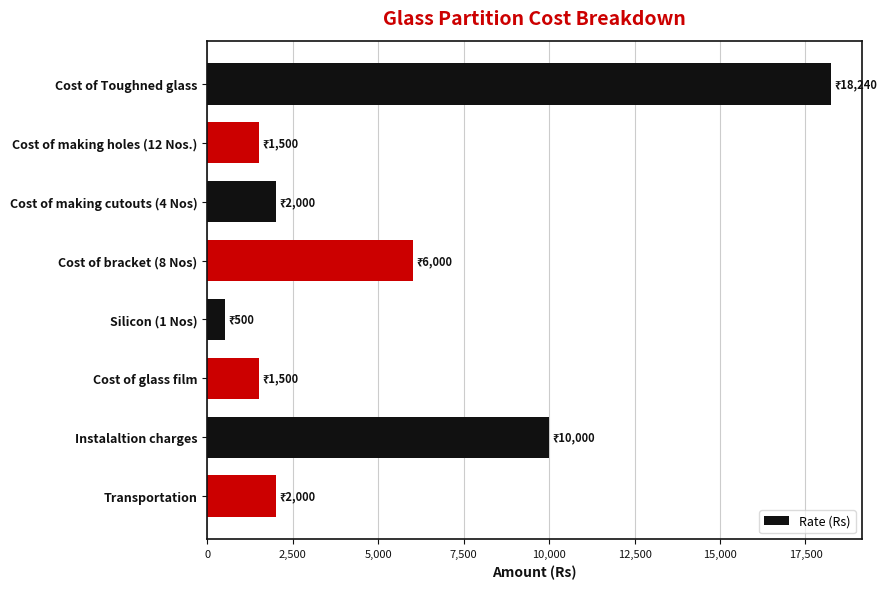

Does the chart contain stacked bars?

No